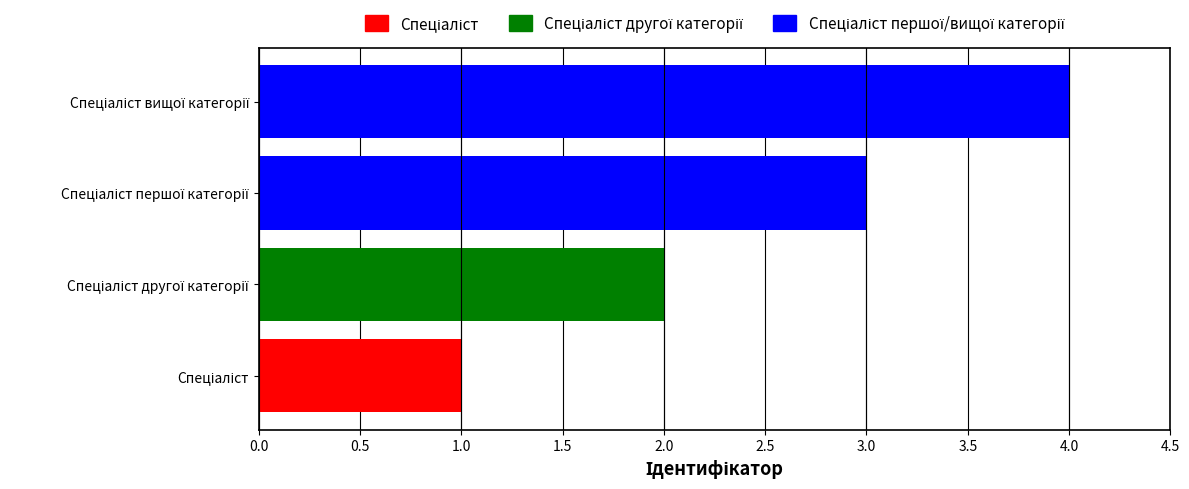

What is the difference between the maximum and minimum values?

3